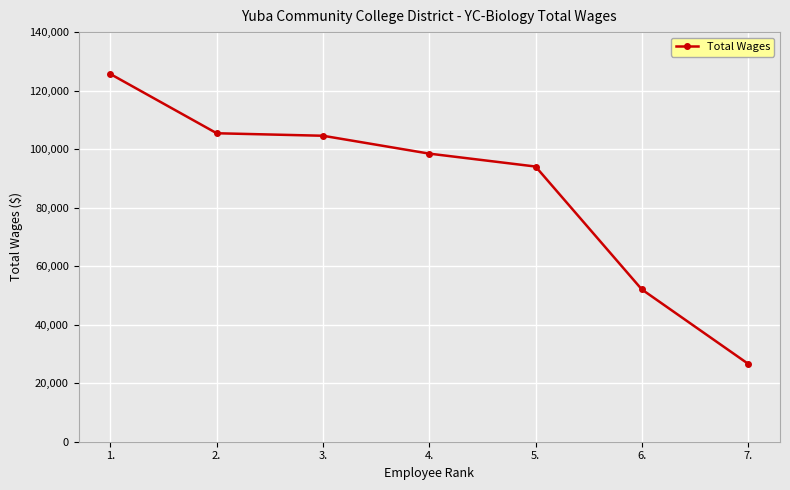

Does the chart have visible grid lines?

Yes